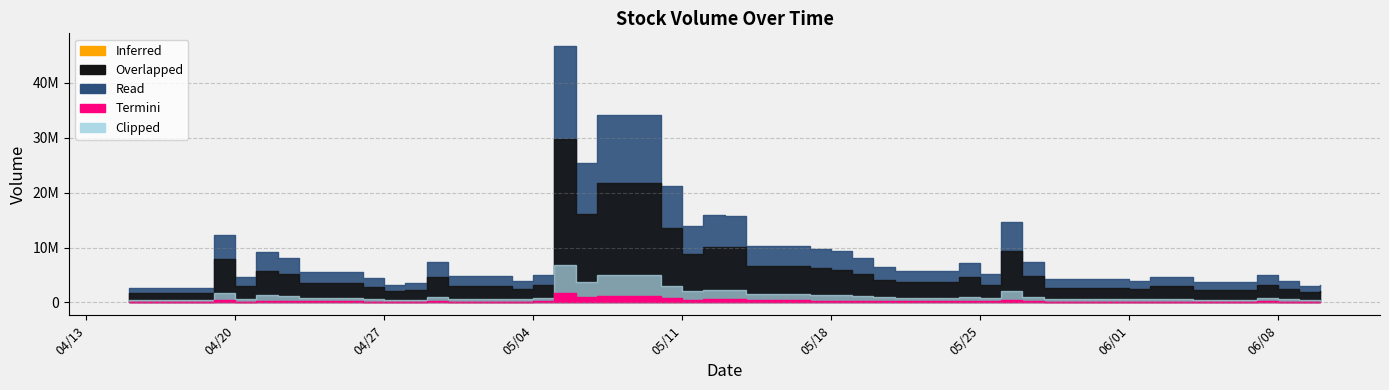

Rank the categories by value from lowest to highest.

04/15/2021, 04/16/2021, 06/09/2021, 04/27/2021, 06/10/2021, 04/28/2021, 06/04/2021, 05/03/2021, 06/08/2021, 06/01/2021, 05/28/2021, 04/26/2021, 06/02/2021, 06/03/2021, 04/20/2021, 04/30/2021, 06/07/2021, 05/04/2021, 05/25/2021, 04/23/2021, 05/21/2021, 05/20/2021, 05/24/2021, 04/29/2021, 05/27/2021, 04/22/2021, 05/19/2021, 04/21/2021, 05/18/2021, 05/17/2021, 05/14/2021, 04/19/2021, 05/11/2021, 05/26/2021, 05/13/2021, 05/12/2021, 05/10/2021, 05/06/2021, 05/07/2021, 05/05/2021